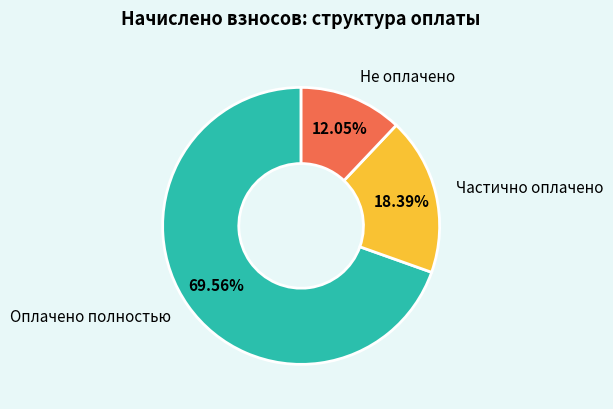

Does any single category account for the majority?

Yes